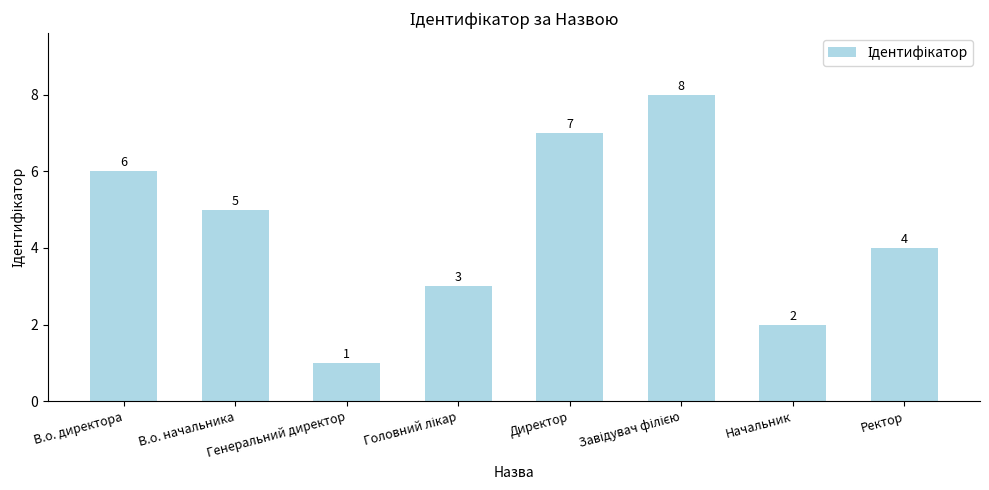

What value does the data have at Ректор?

4